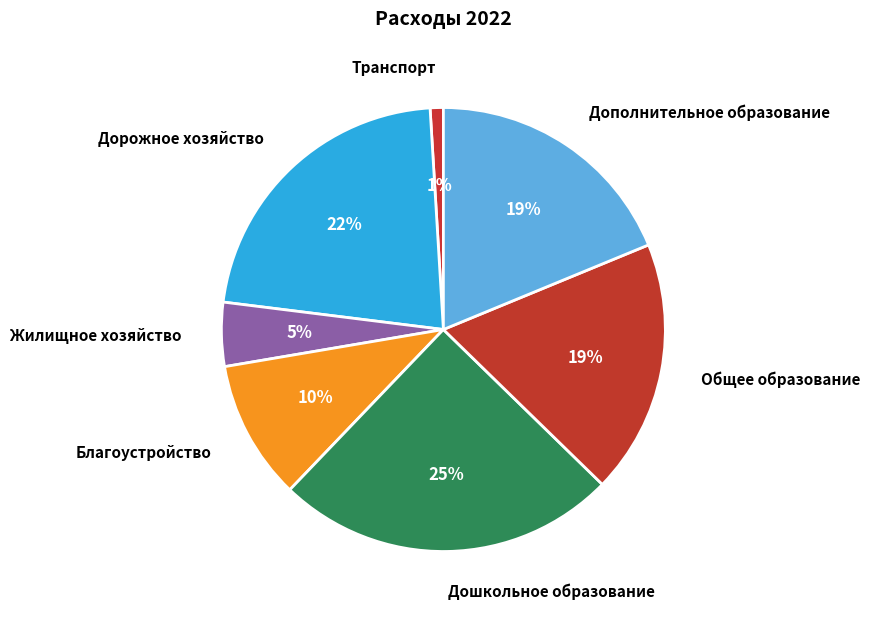

To the nearest percent, what is the average slice percentage?

14%